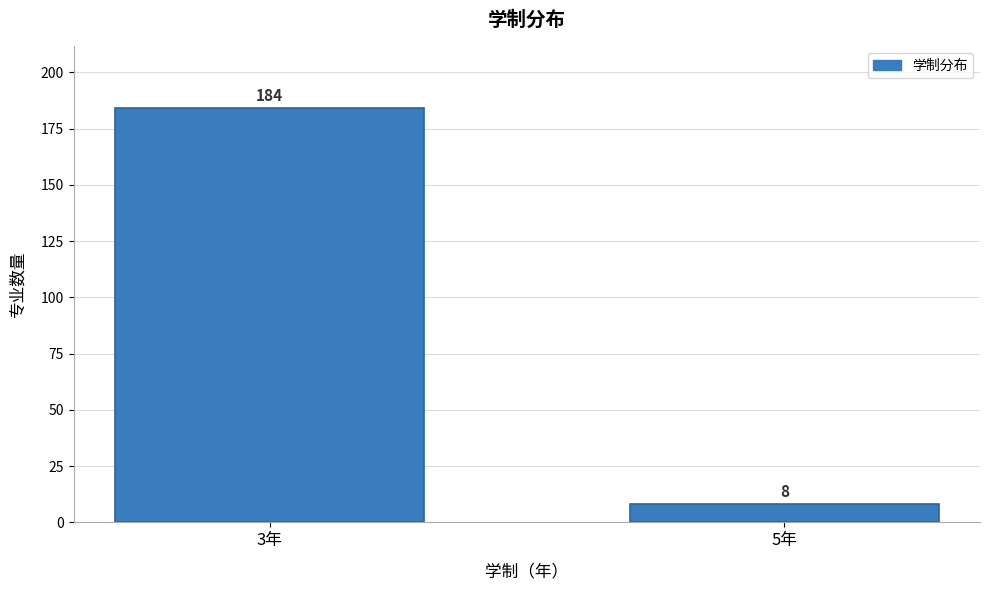

Reading left to right, transcribe all the data shown in this chart.

3年=184	5年=8